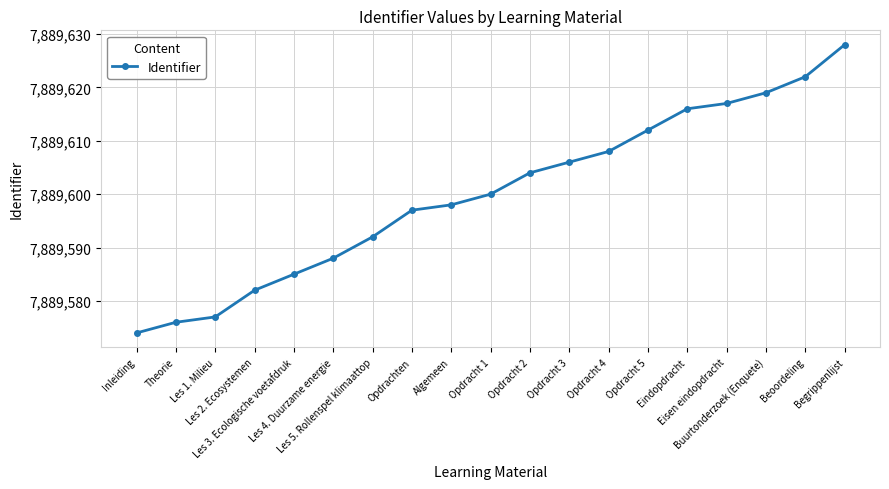

Count the number of data series in this chart.

1